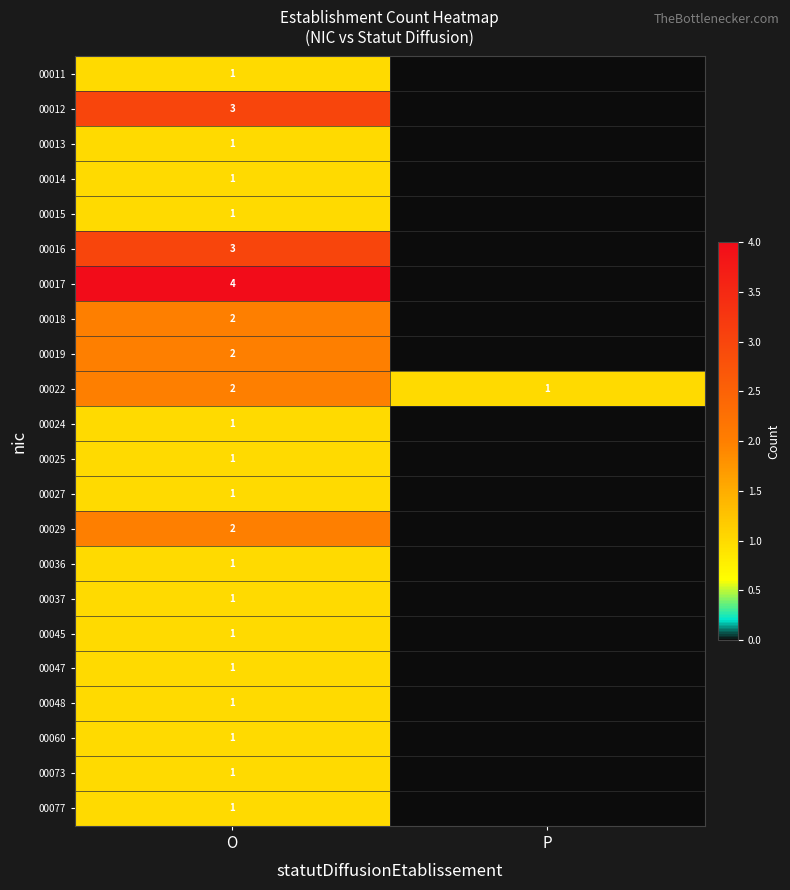

What is the difference between the highest and lowest values at O?

3